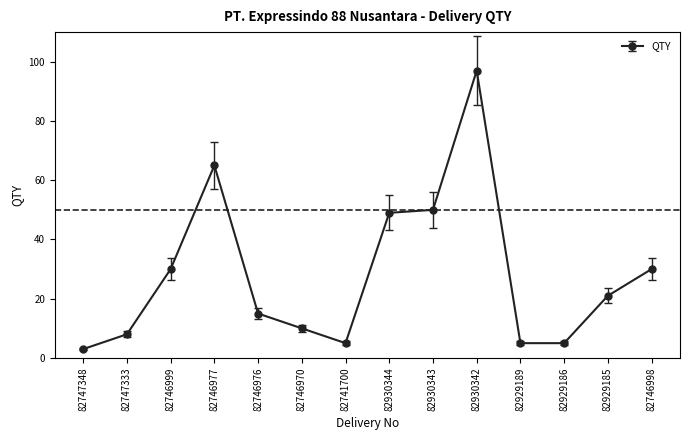

Where is the first local minimum?

82741700